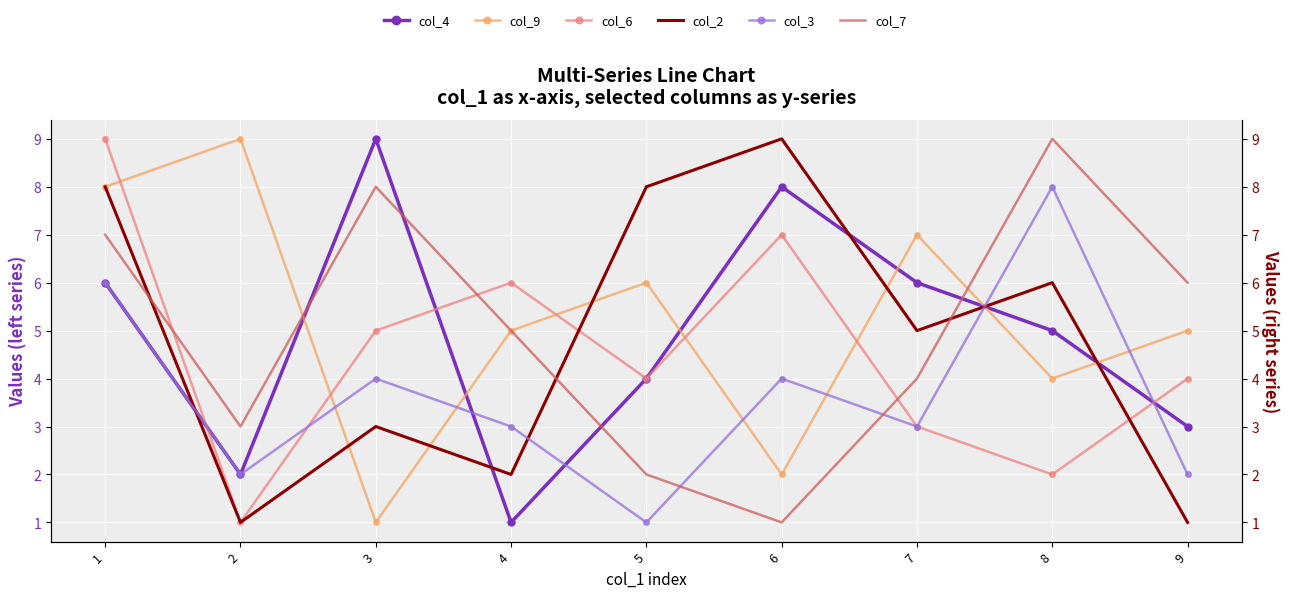

Between 1 and 7, which series saw the biggest shift?

col_6